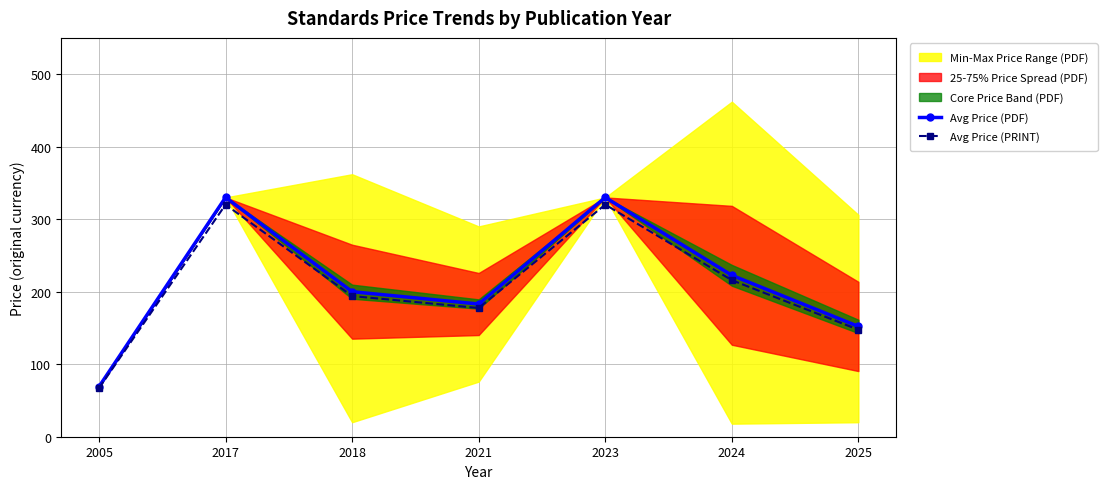

What is the difference between the maximum and minimum values in the Avg Price (PRINT) series?

253.2